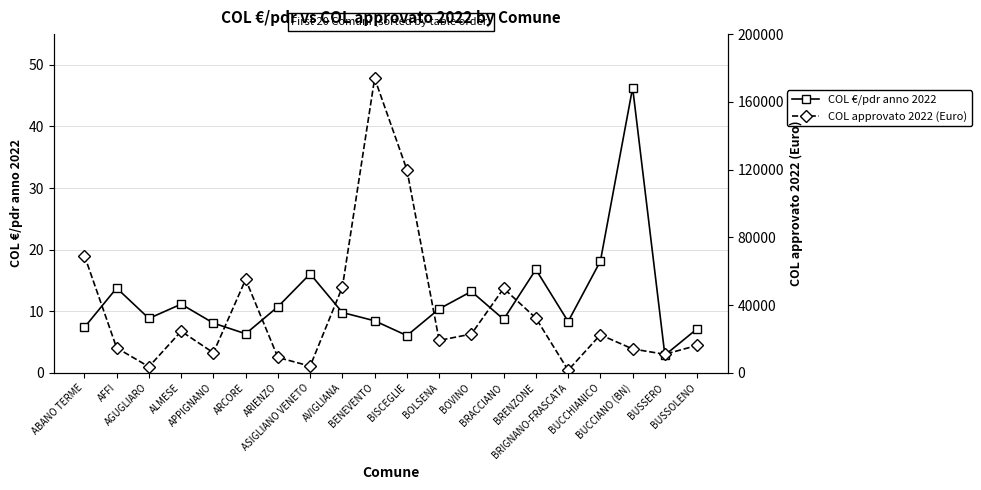

Reading left to right, what are all the values shown in this chart?

COL €/pdr anno 2022: 7.4	13.8	8.8	11.1	8.1	6.3	10.7	16.1	9.8	8.4	6.0	10.4	13.2	8.7	16.8	8.3	18.1	46.3	2.9	7.1
COL approvato 2022 (Euro): 69245.3	14664.7	3564.6	24516.4	11808.2	55115.5	9036.7	3903.5	50661.5	173882.0	119902.2	19117.1	22859.3	49821.4	32294.4	1497.1	22421.8	14073.0	10907.4	16183.1